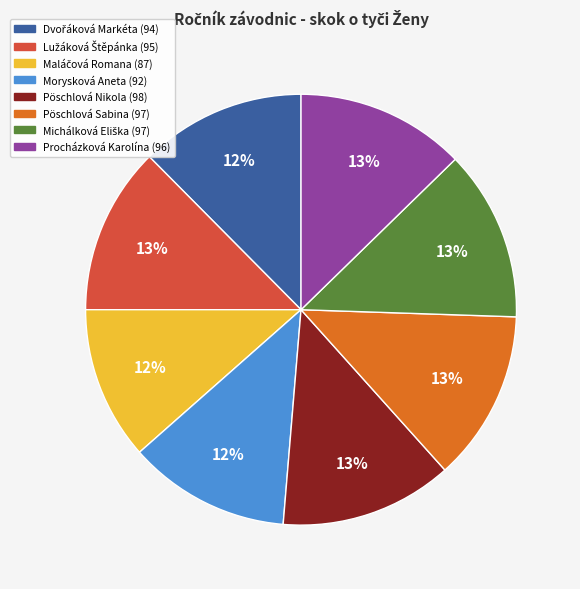

Is Pöschlová Sabina the majority of the pie?

No